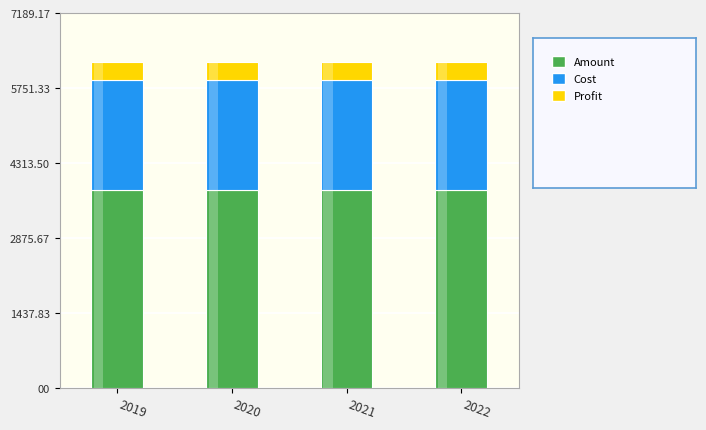

What is the total value across all series at 2022?

6251.5